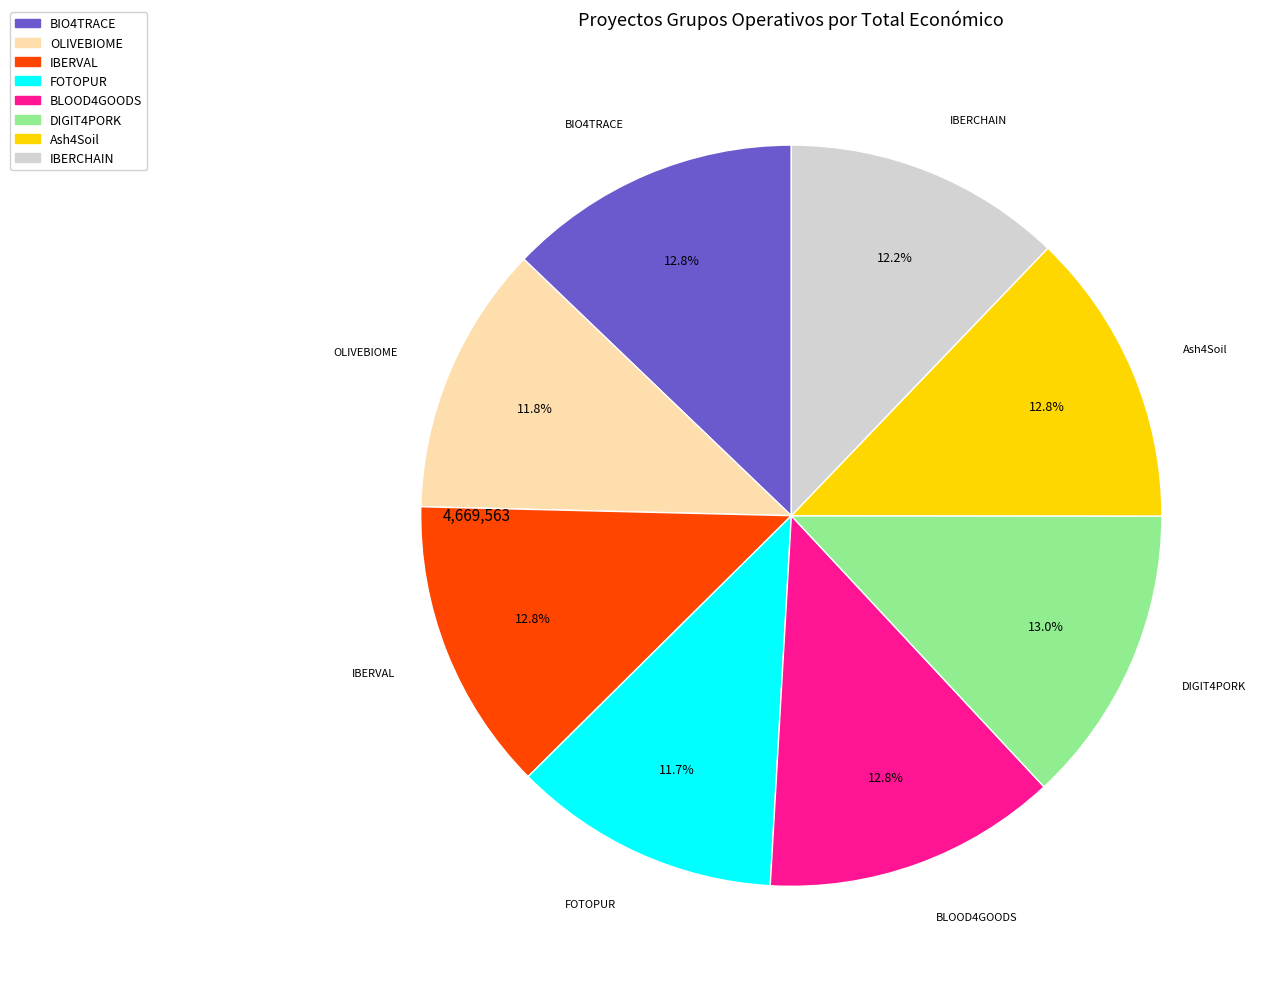

What is the ratio of the value at Ash4Soil to the value at BIO4TRACE?

1.0